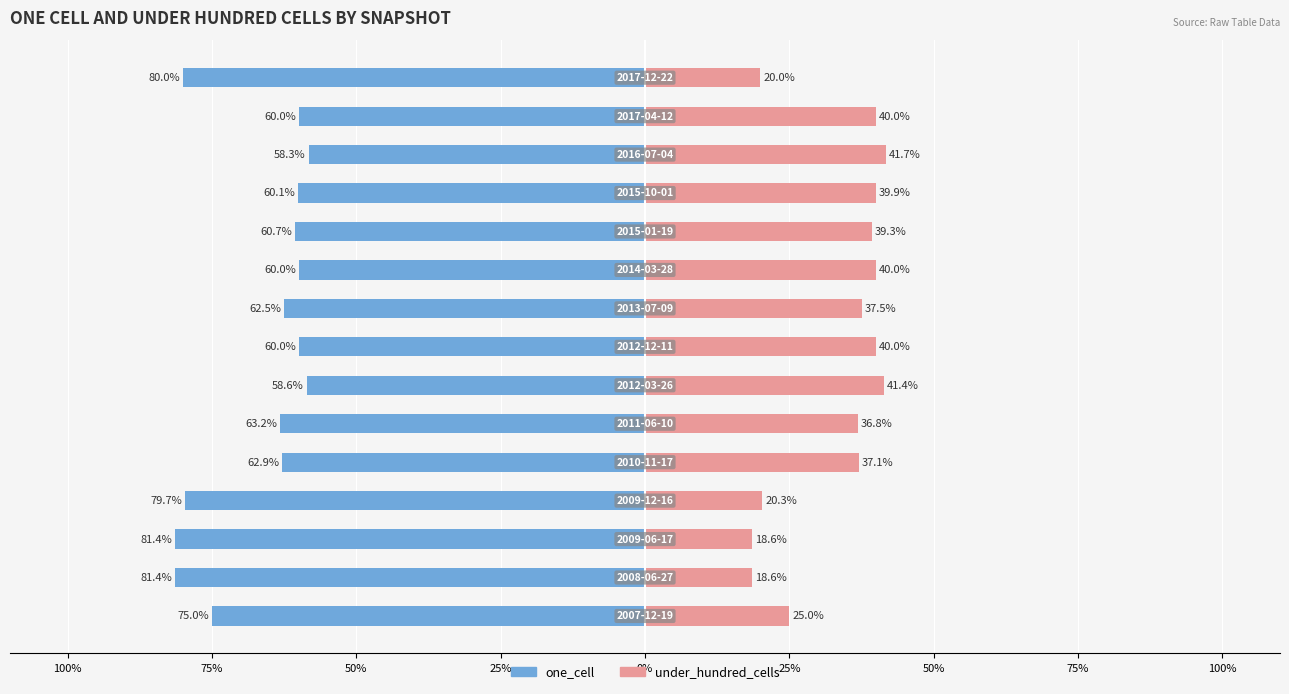

What is the sum of all under_hundred_cells values?

496.3